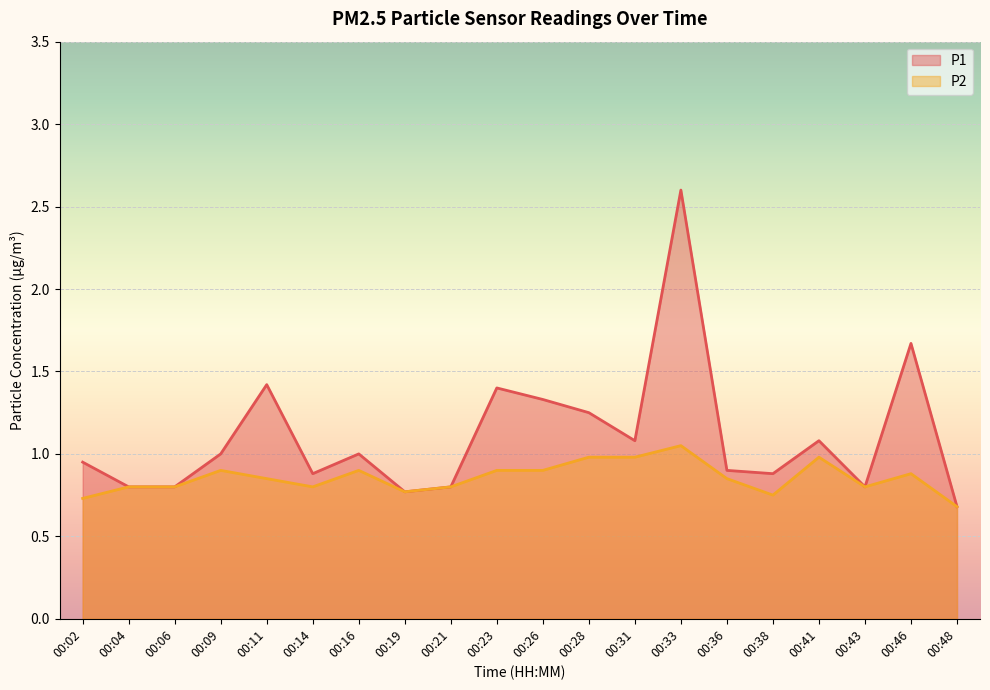

Reading left to right, extract all data points from this chart.

P1: 00:02=0.9	00:04=0.8	00:06=0.8	00:09=1.0	00:11=1.4	00:14=0.9	00:16=1.0	00:19=0.8	00:21=0.8	00:23=1.4	00:26=1.3	00:28=1.2	00:31=1.1	00:33=2.6	00:36=0.9	00:38=0.9	00:41=1.1	00:43=0.8	00:46=1.7	00:48=0.7
P2: 00:02=0.7	00:04=0.8	00:06=0.8	00:09=0.9	00:11=0.8	00:14=0.8	00:16=0.9	00:19=0.8	00:21=0.8	00:23=0.9	00:26=0.9	00:28=1.0	00:31=1.0	00:33=1.1	00:36=0.8	00:38=0.8	00:41=1.0	00:43=0.8	00:46=0.9	00:48=0.7